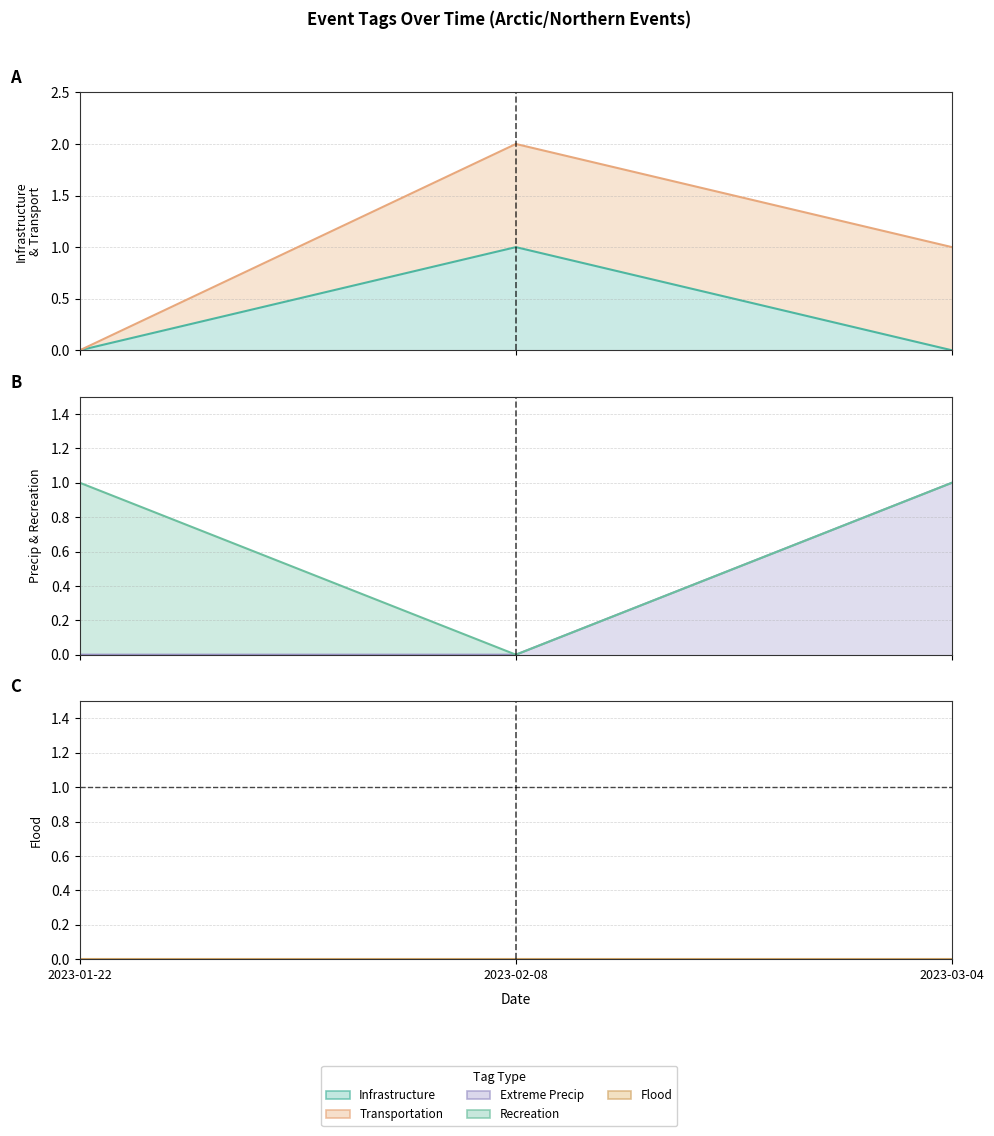

What position from the right is 2023-03-04?

1